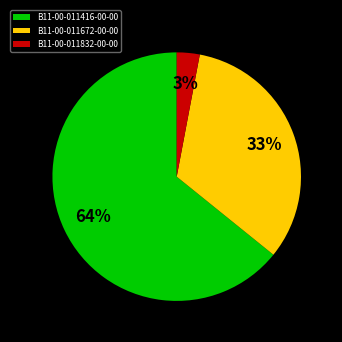

How many slices are in this pie chart?

3